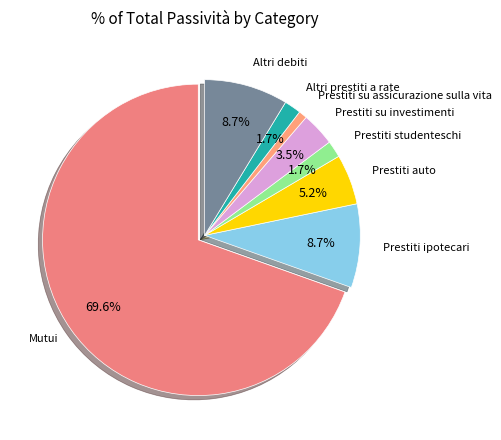

How many slices are in this pie chart?

8